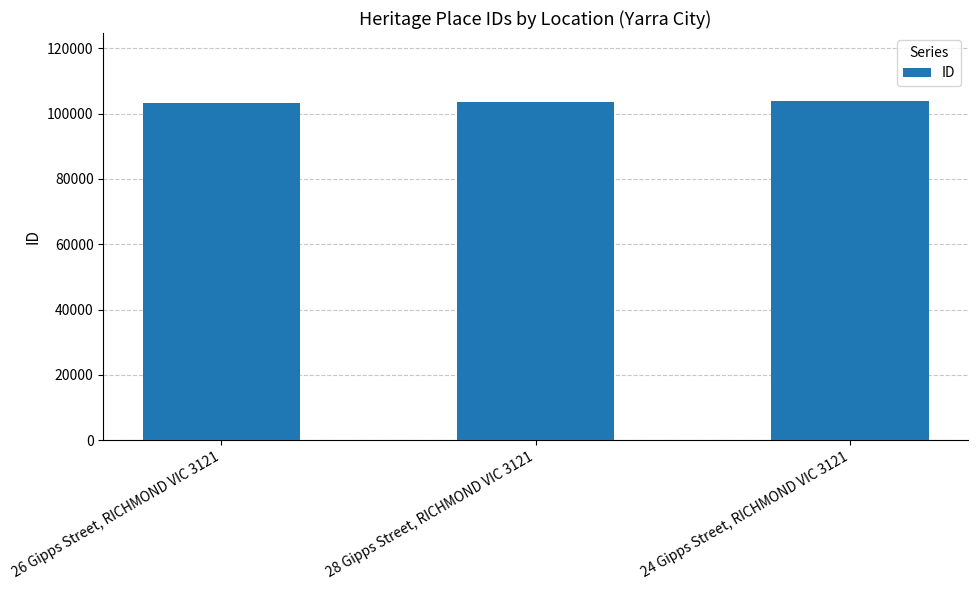

Rank the categories by value from lowest to highest.

26 Gipps Street, RICHMOND VIC 3121, 28 Gipps Street, RICHMOND VIC 3121, 24 Gipps Street, RICHMOND VIC 3121